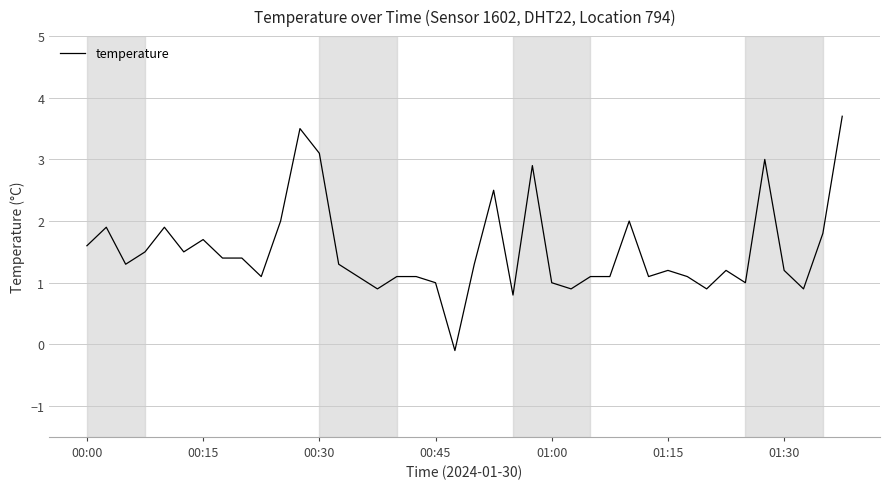

True or false: the data has more than 0 interior local peaks.

True